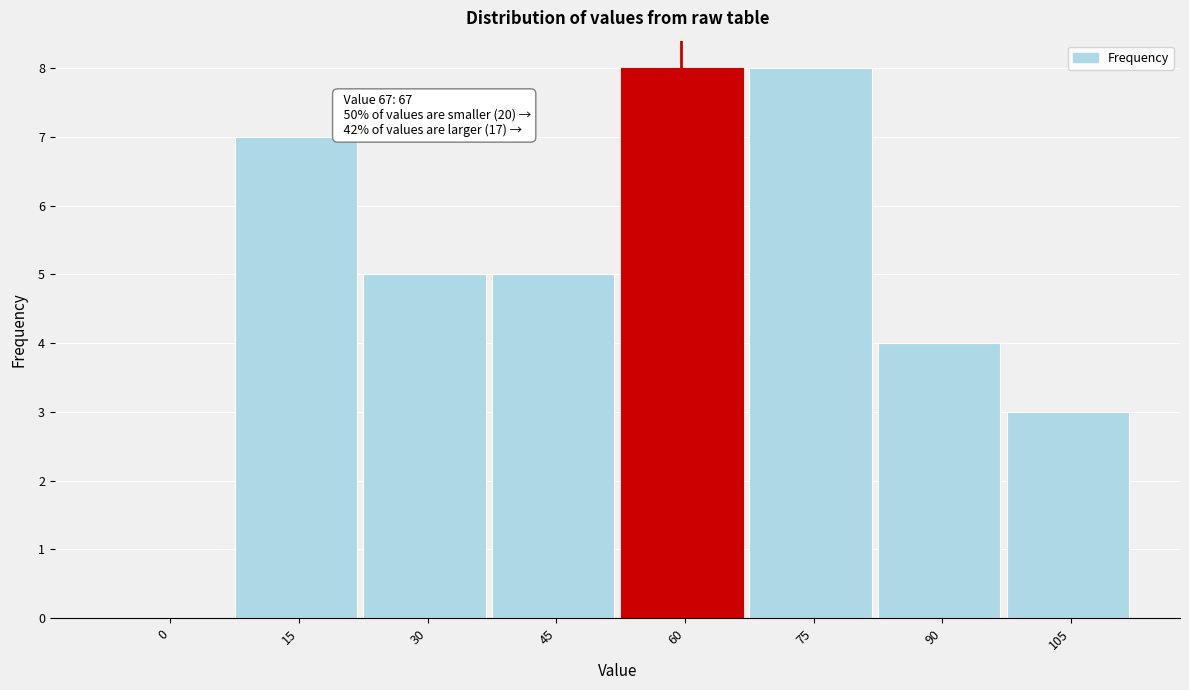

Reading left to right, what are all the values shown in this chart?

0=0	15=7	30=5	45=5	60=8	75=8	90=4	105=3